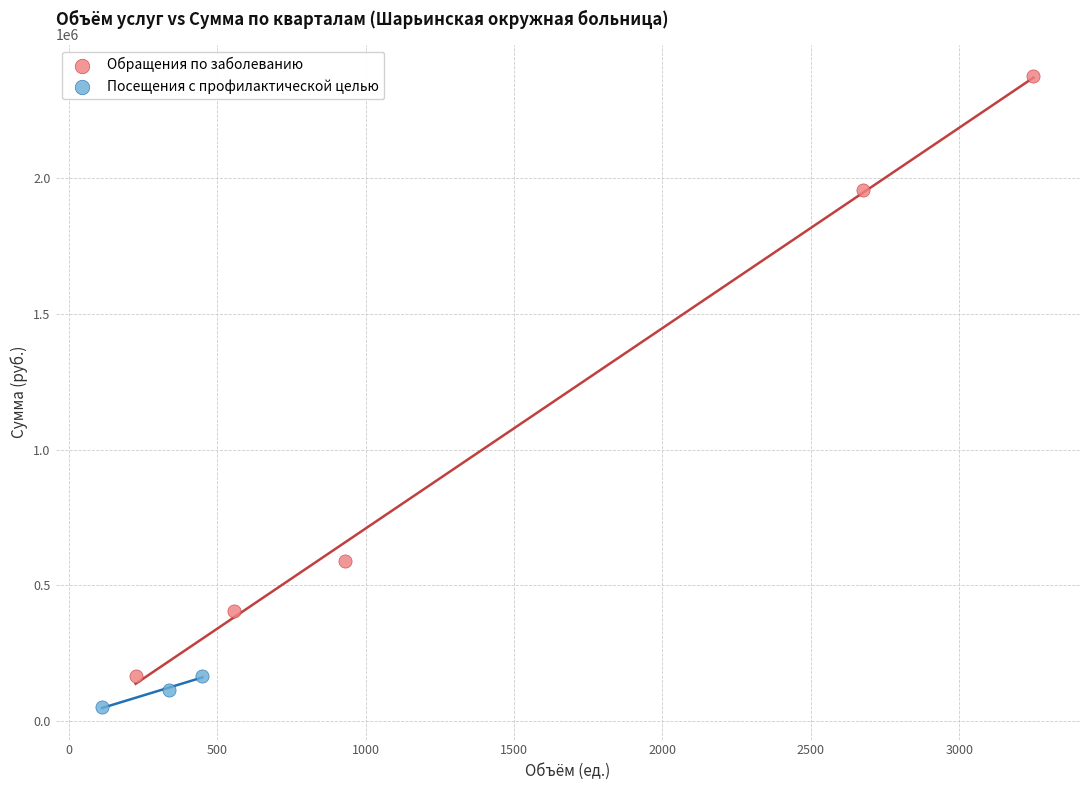

Which series reaches the maximum Y coordinate?

Обращения по заболеванию